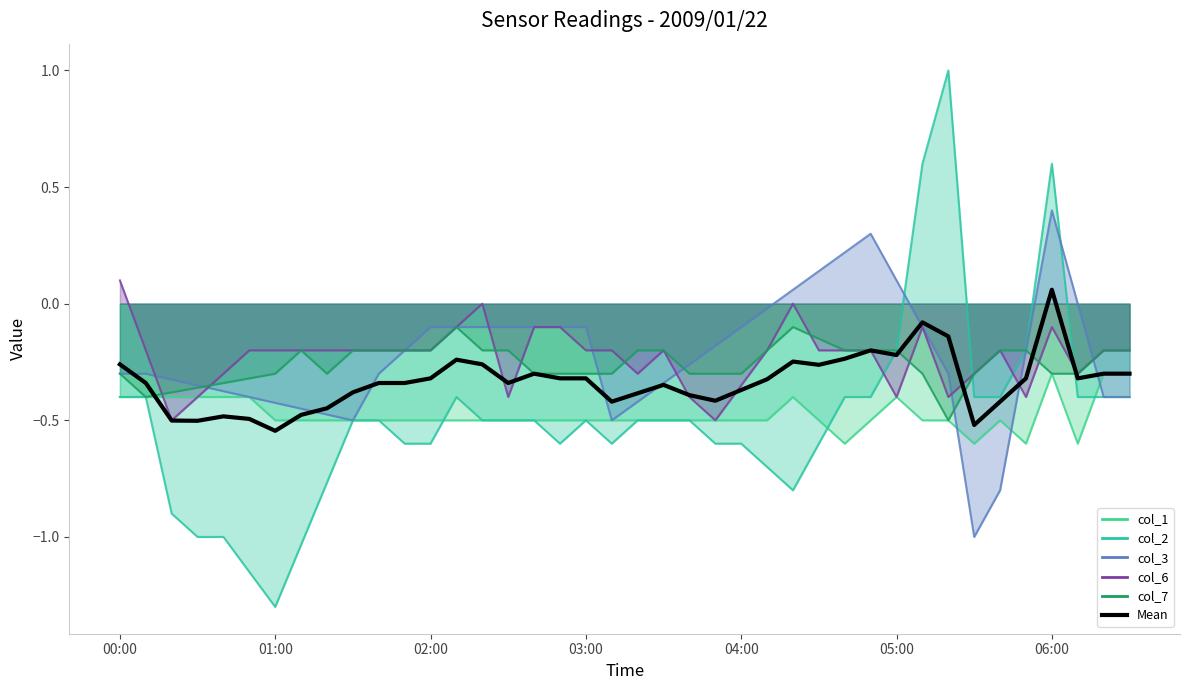

What is the approximate value at 15?

-0.3